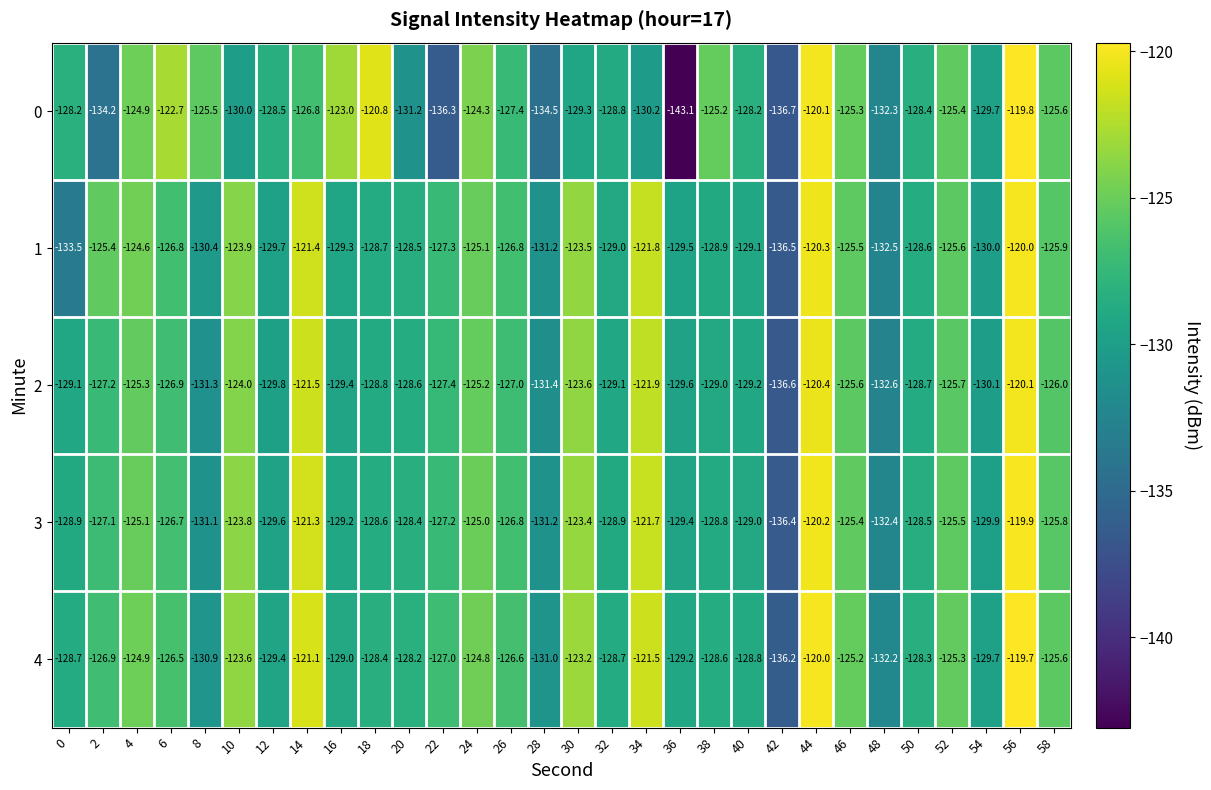

What is the smallest value displayed?

-143.1